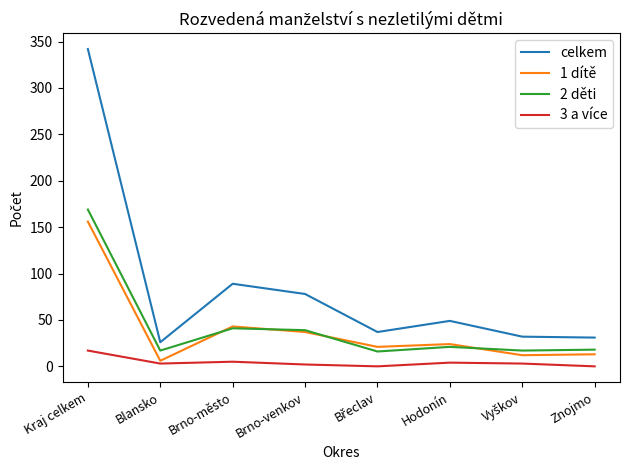

What is the highest value of the celkem series?

342